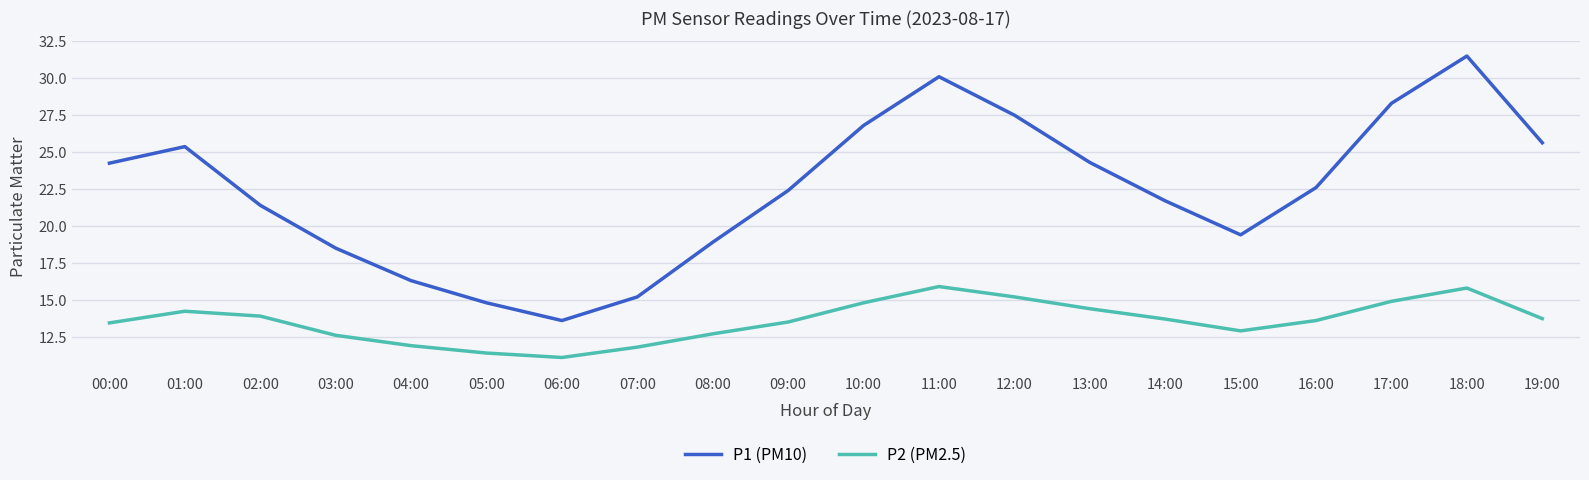

What are all the series names shown in the legend?

P1 (PM10), P2 (PM2.5)